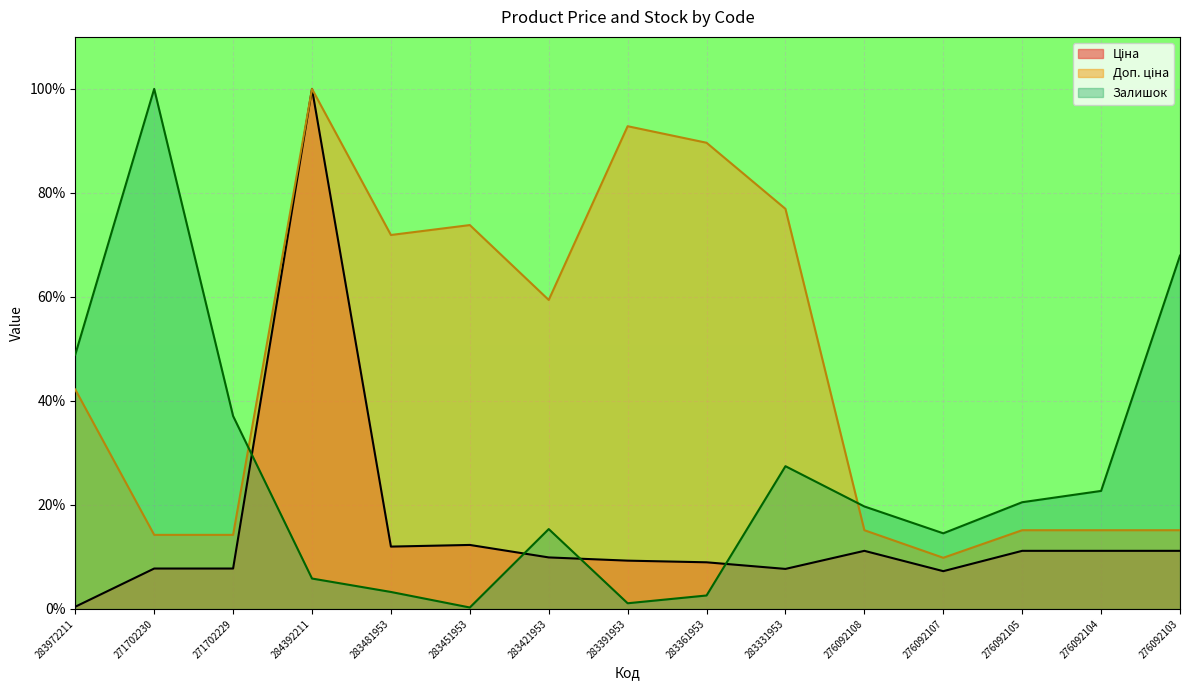

Reading left to right, what are all the values shown in this chart?

Ціна: 283972211=0.4	271702230=7.8	271702229=7.8	284392211=100.0	283481953=12.0	283451953=12.3	283421953=9.9	283391953=9.3	283361953=9.0	283331953=7.7	276092108=11.2	276092107=7.3	276092105=11.2	276092104=11.2	276092103=11.2
Доп. ціна: 283972211=42.2	271702230=14.2	271702229=14.2	284392211=100.0	283481953=71.9	283451953=73.8	283421953=59.4	283391953=92.8	283361953=89.6	283331953=76.9	276092108=15.1	276092107=9.8	276092105=15.1	276092104=15.1	276092103=15.1
Залишок: 283972211=48.9	271702230=100.0	271702229=37.1	284392211=5.8	283481953=3.3	283451953=0.3	283421953=15.4	283391953=1.1	283361953=2.6	283331953=27.4	276092108=19.7	276092107=14.5	276092105=20.5	276092104=22.7	276092103=67.9